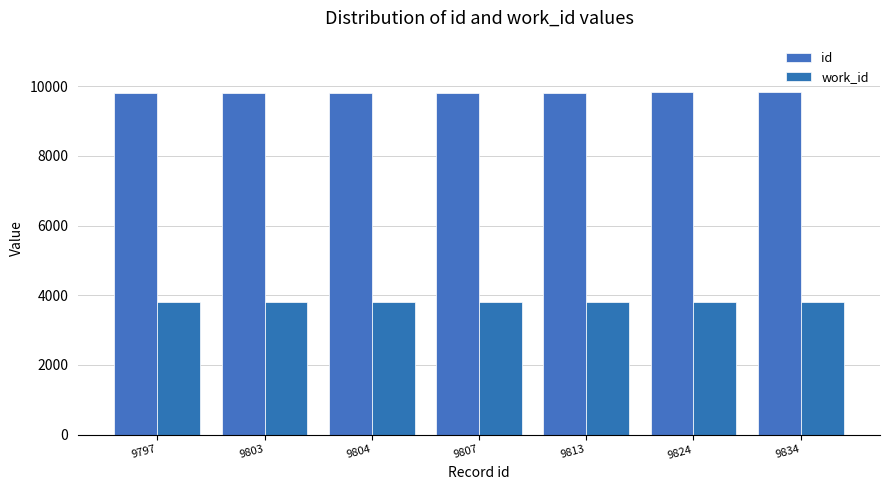

True or false: id has a value of 15952 at 9804.

False